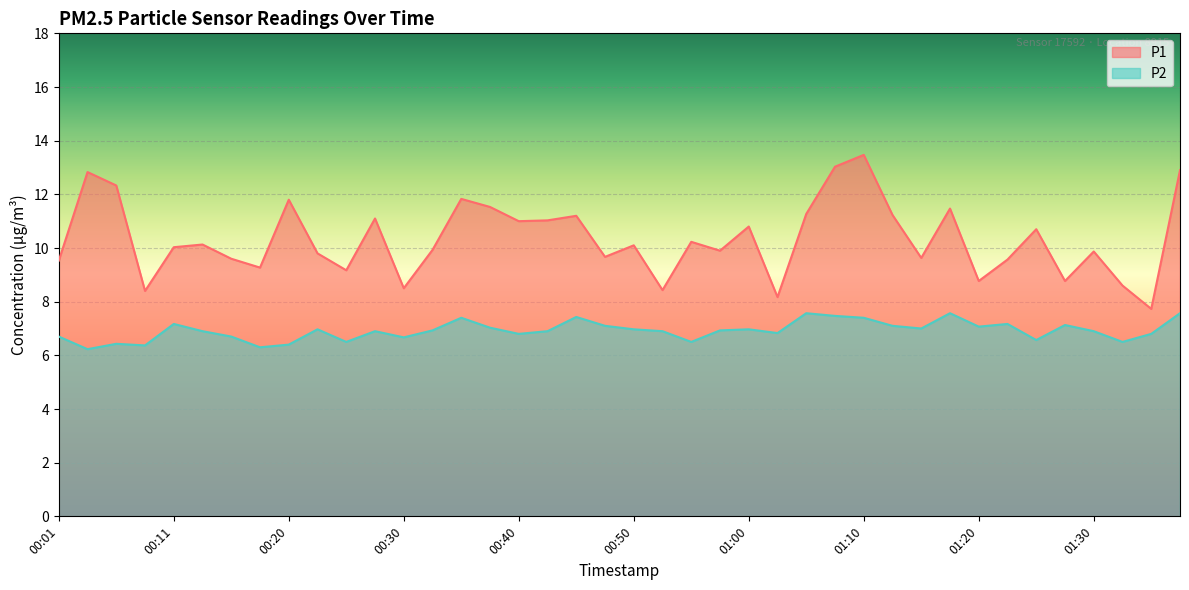

Which series has the largest total across all categories?

P1